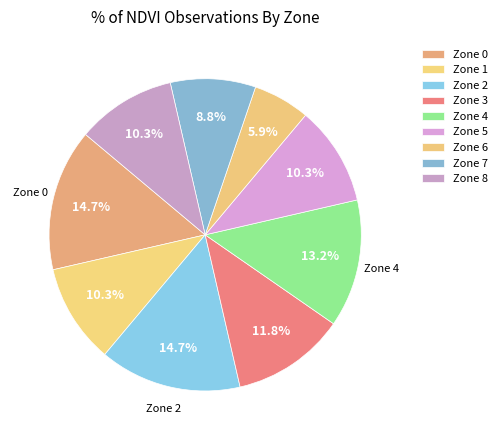

How many slices are in this pie chart?

9